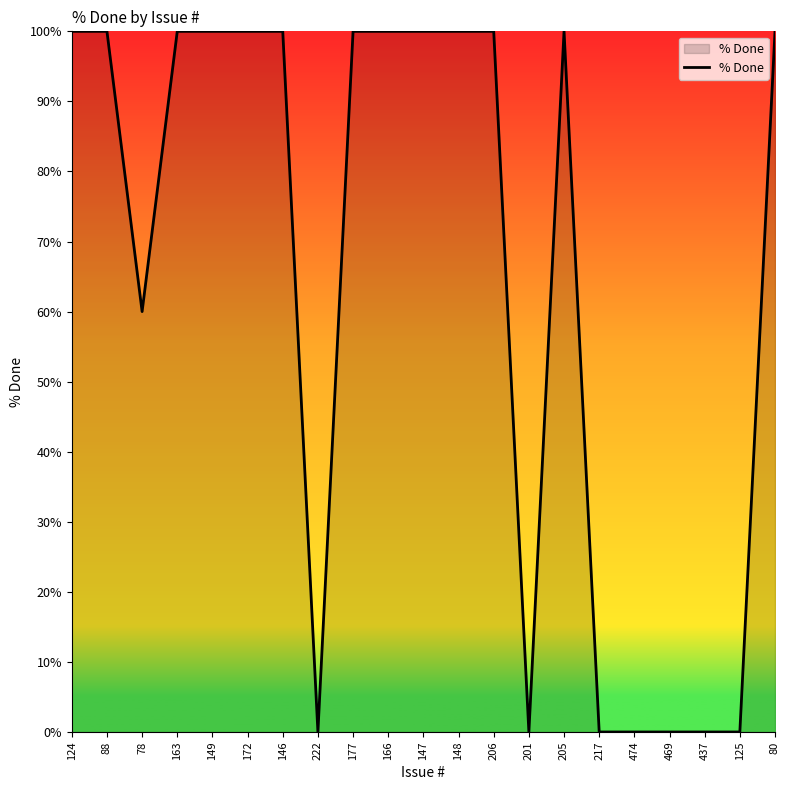

At which label is the value closest to 50?

78